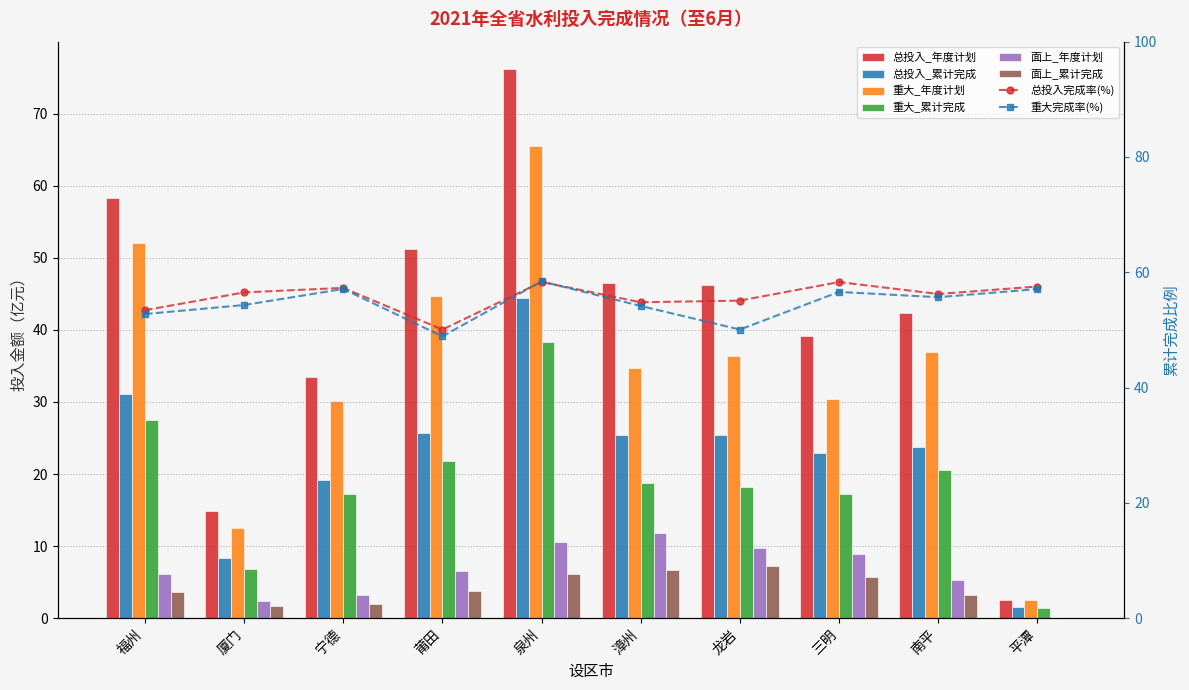

Which series has the widest spread of values?

总投入_年度计划